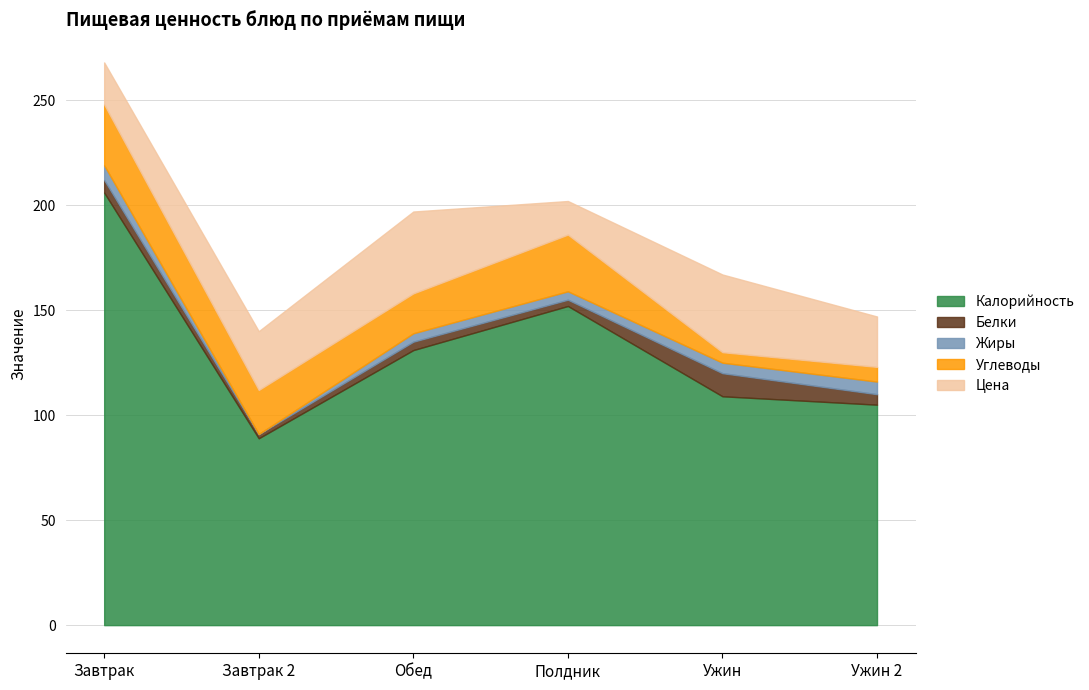

True or false: Углеводы has a value of 29 at Завтрак.

True